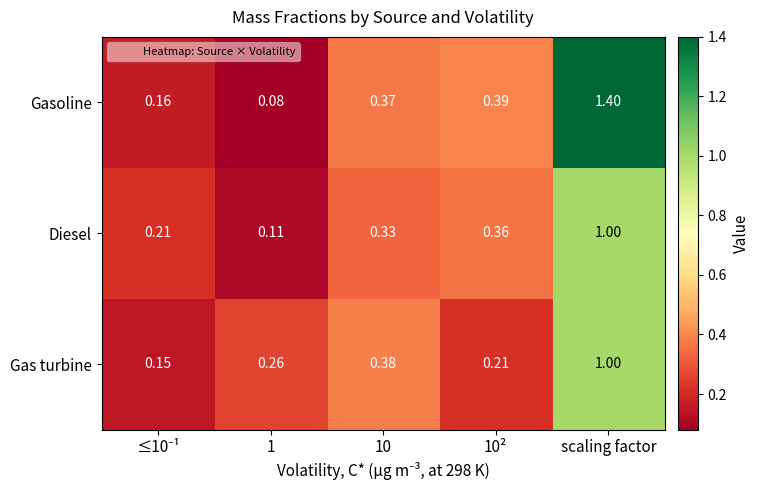

At 10, list the series in order from largest to smallest.

Gas turbine, Gasoline, Diesel